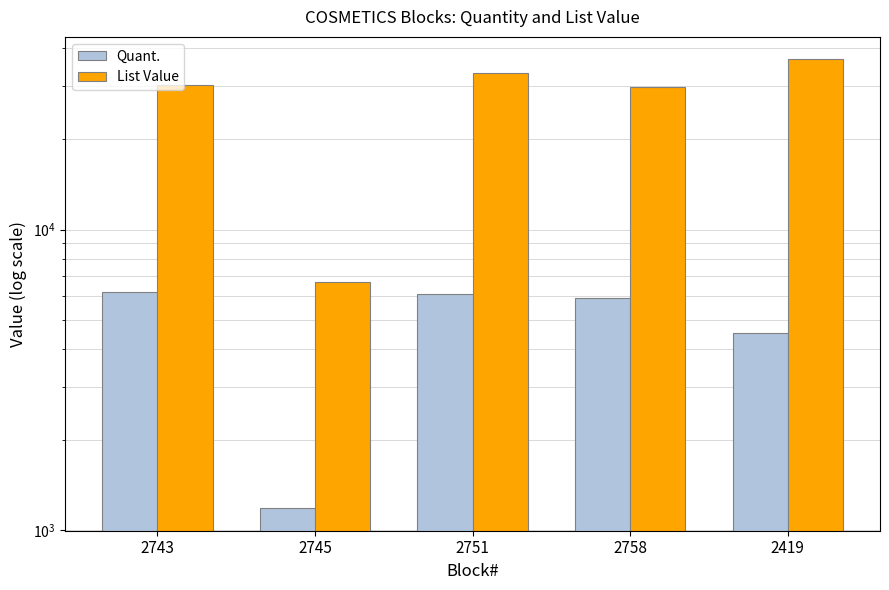

What is the spread (max minus min) of values at 2419?

32262.8